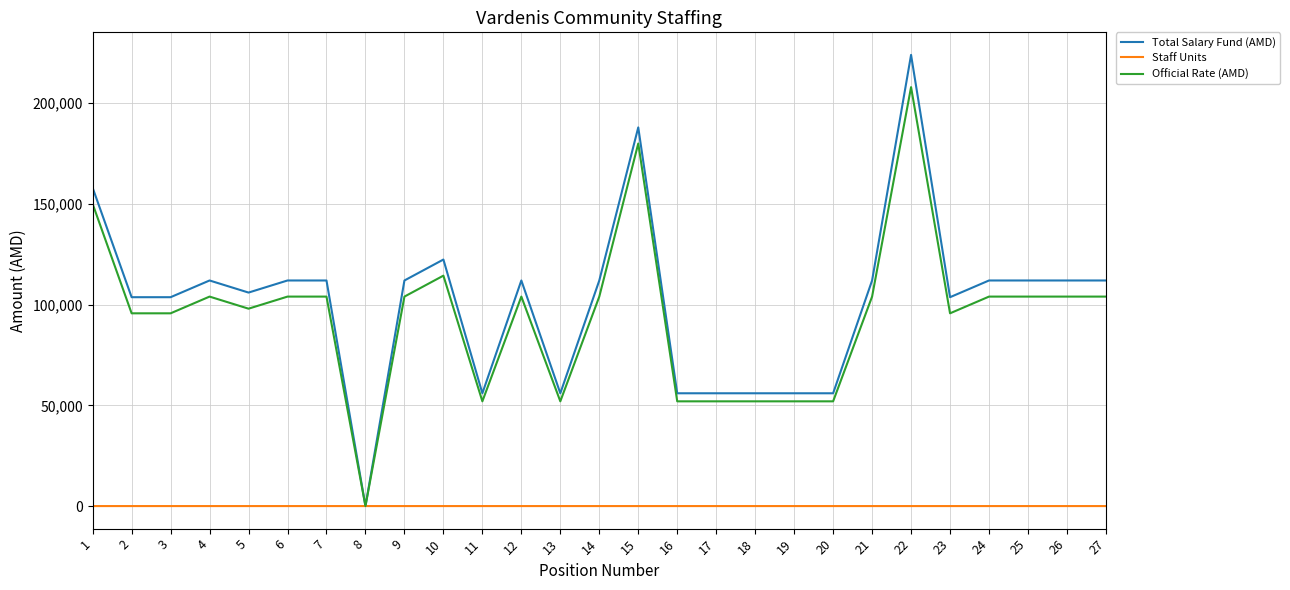

What is the greatest value displayed?

224000.0